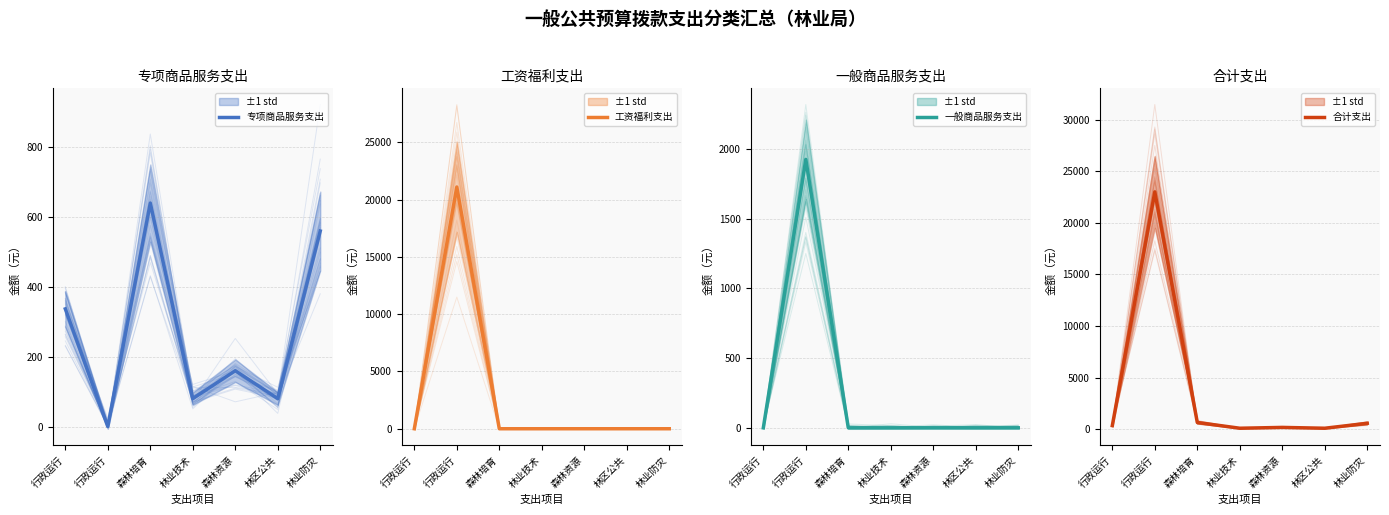

Reading left to right, what are all the values shown in this chart?

专项商品服务支出: 337	0	640	80	160	80	560
工资福利支出: 0	21094	0	0	0	0	0
一般商品服务支出: 0	1926	0	0	0	0	0
合计支出: 337	23020	640	80	160	80	560